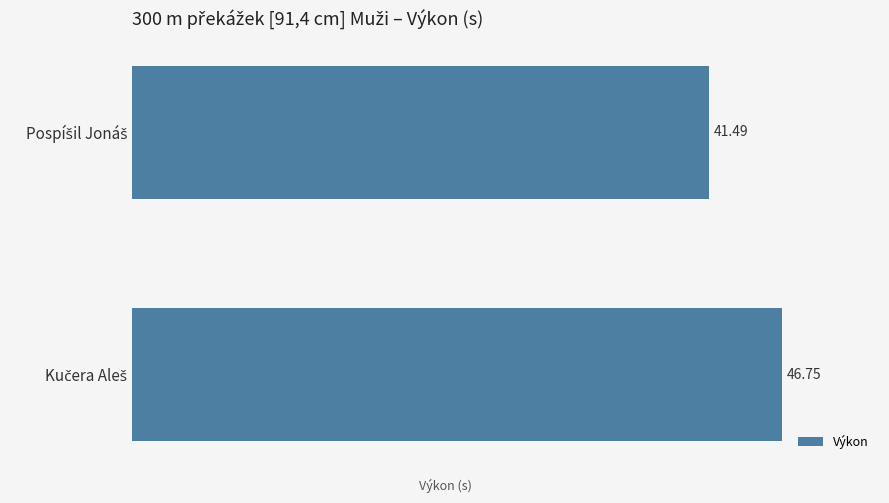

What is the sum of all values?

88.2